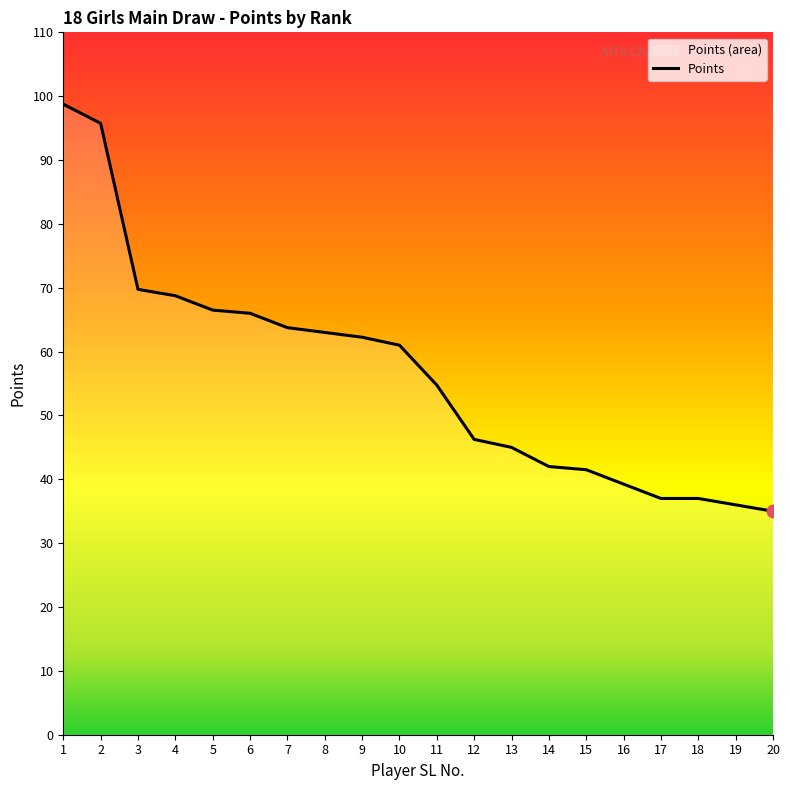

Between 12 and 8, which is larger?

8